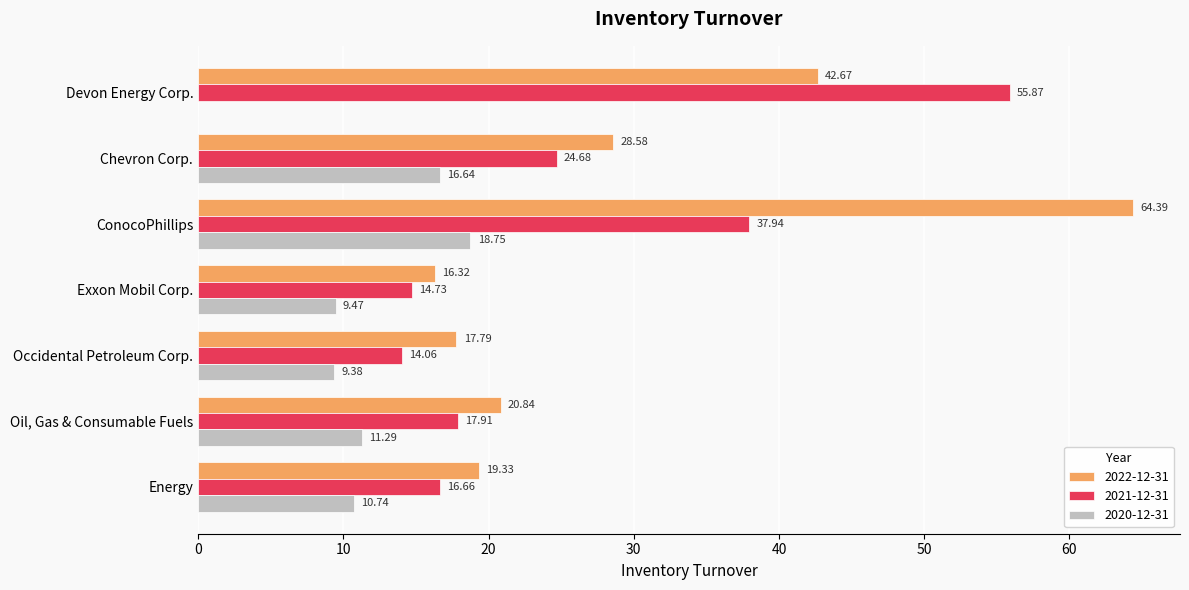

The 2022-12-31 series shows 16.3 at Exxon Mobil Corp.. True or false?

True